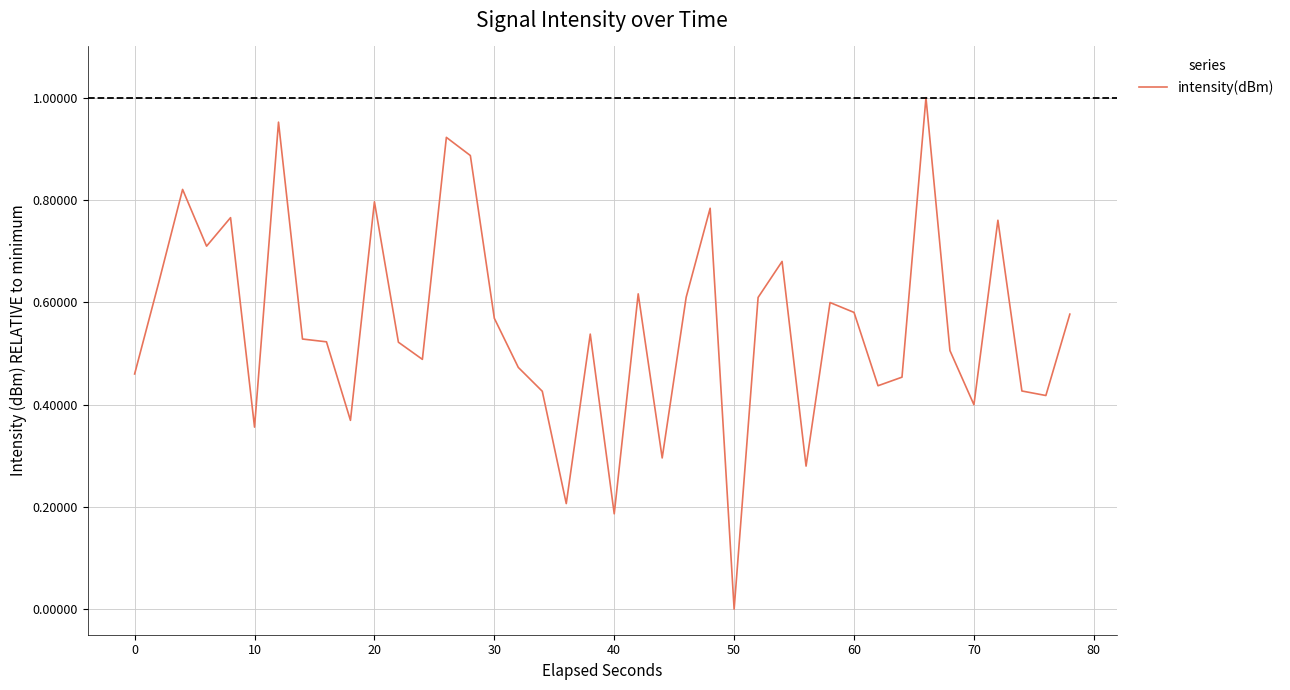

Does the chart have visible grid lines?

Yes